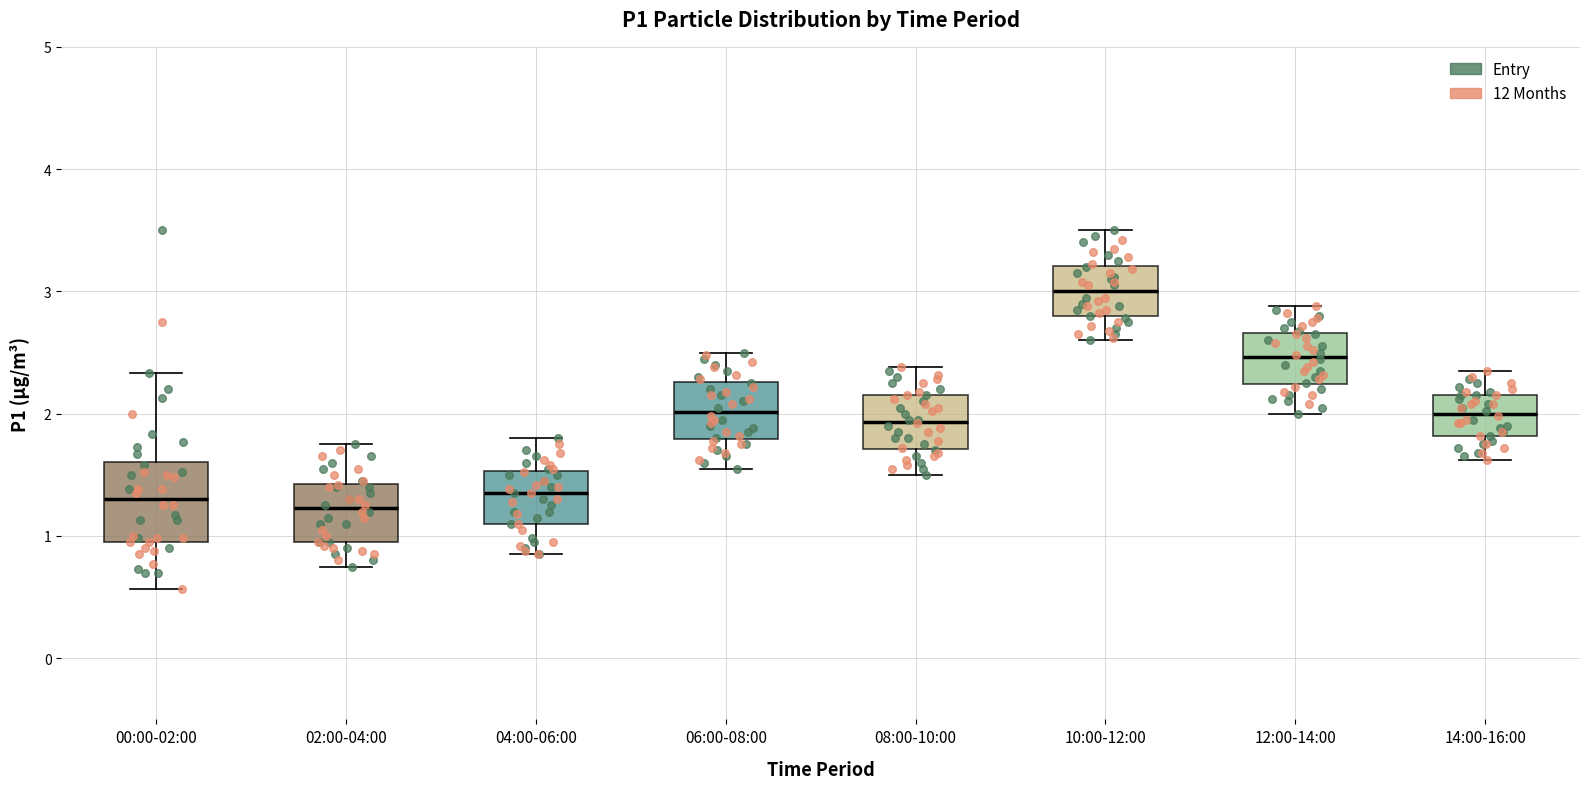

Comparing the boxes themselves (not the whiskers), which one is the tallest?

00:00-02:00